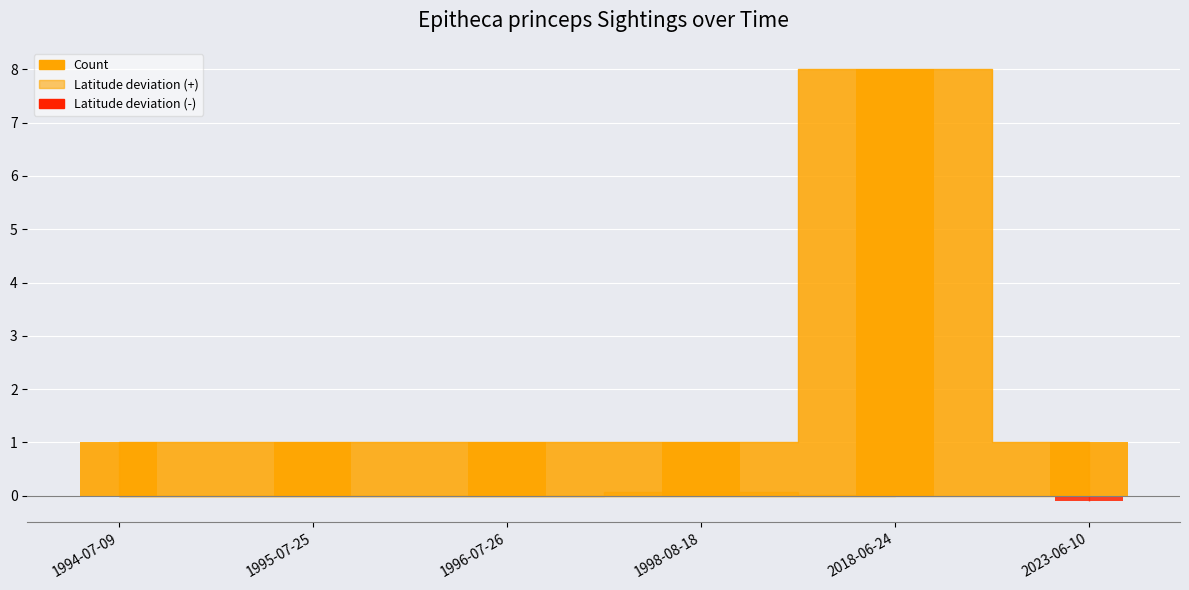

Rank the categories by value from lowest to highest.

1994-07-09, 1995-07-25, 1996-07-26, 1998-08-18, 2023-06-10, 2018-06-24